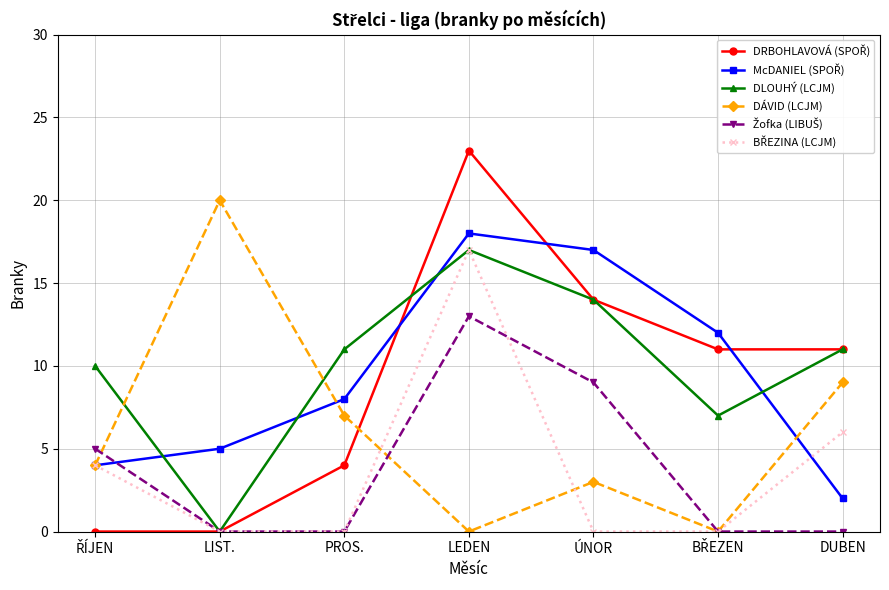

At which category is the sum across all series the highest?

LEDEN